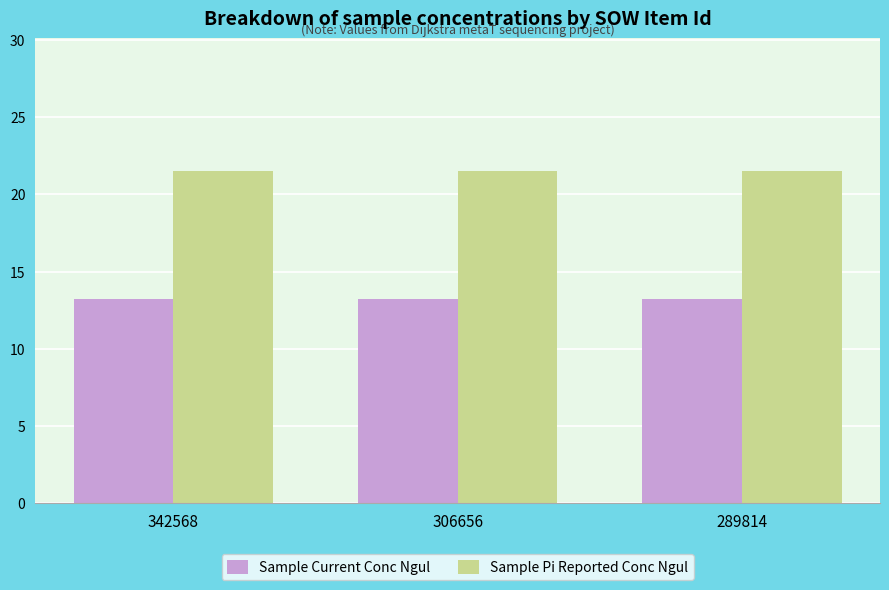

What is the average value of the Sample Pi Reported Conc Ngul series?

21.5